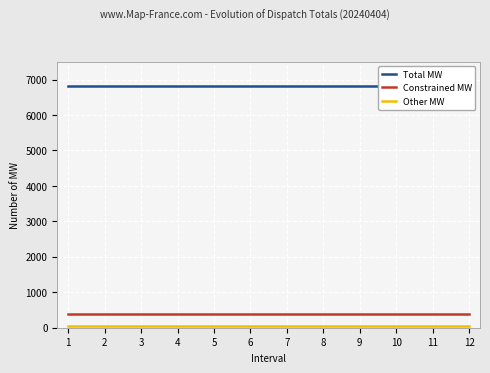

Which series changed the most between 4 and 6?

Total MW